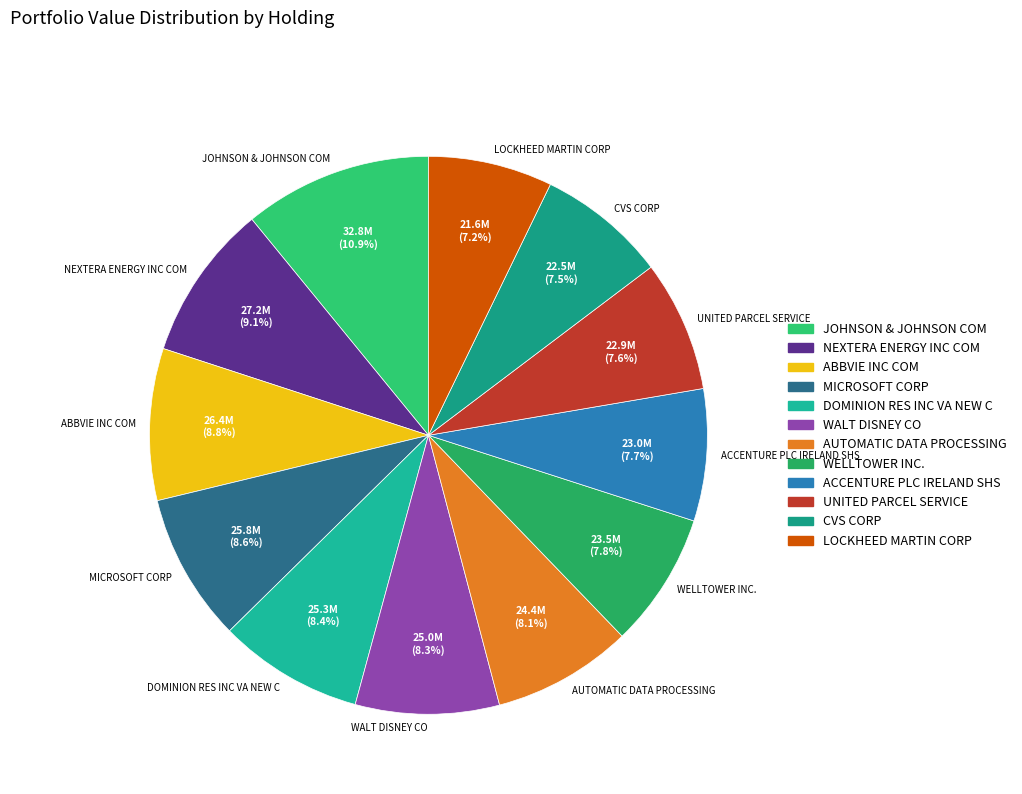

What percentage is the NEXTERA ENERGY INC COM slice, to the nearest percent?

9%